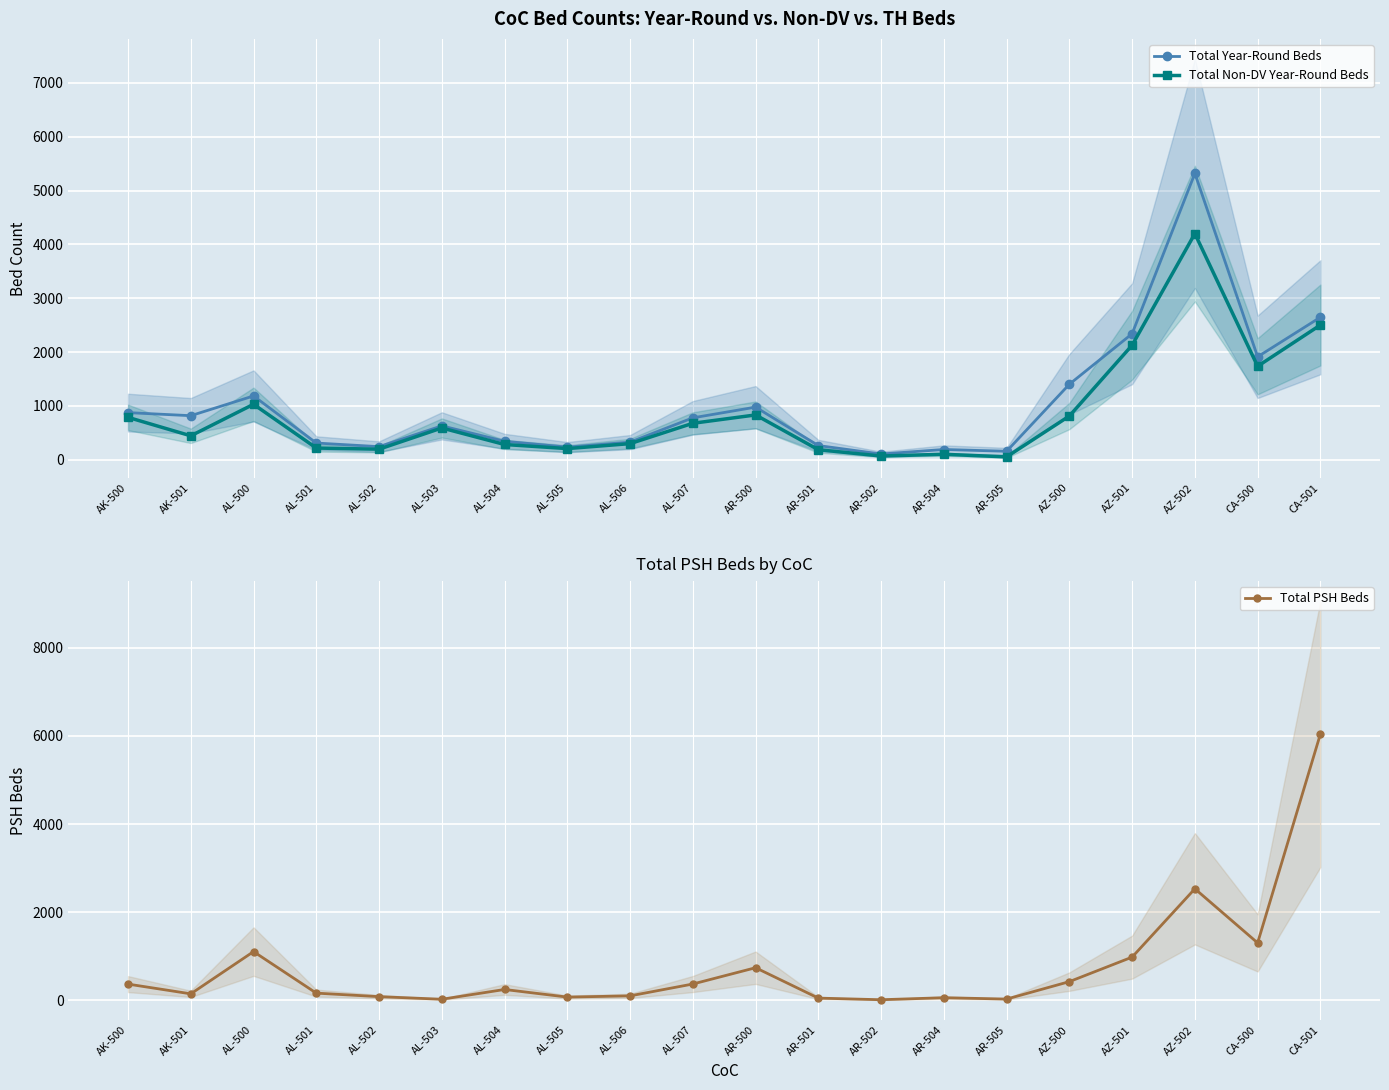

What is the approximate value of Total Year-Round Beds at CA-500?

1914